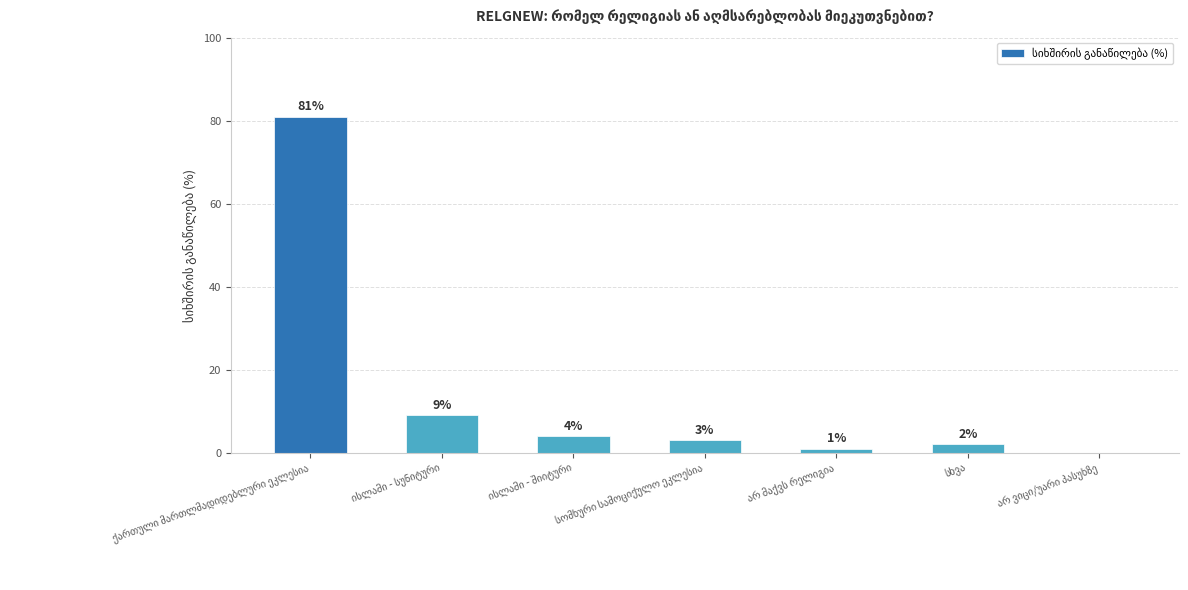

What is the sum of all values?

100